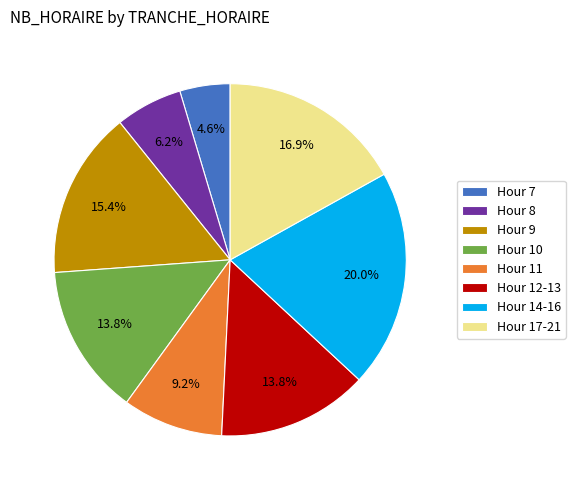

How much of the chart is everything except Hour 7?

95.4%